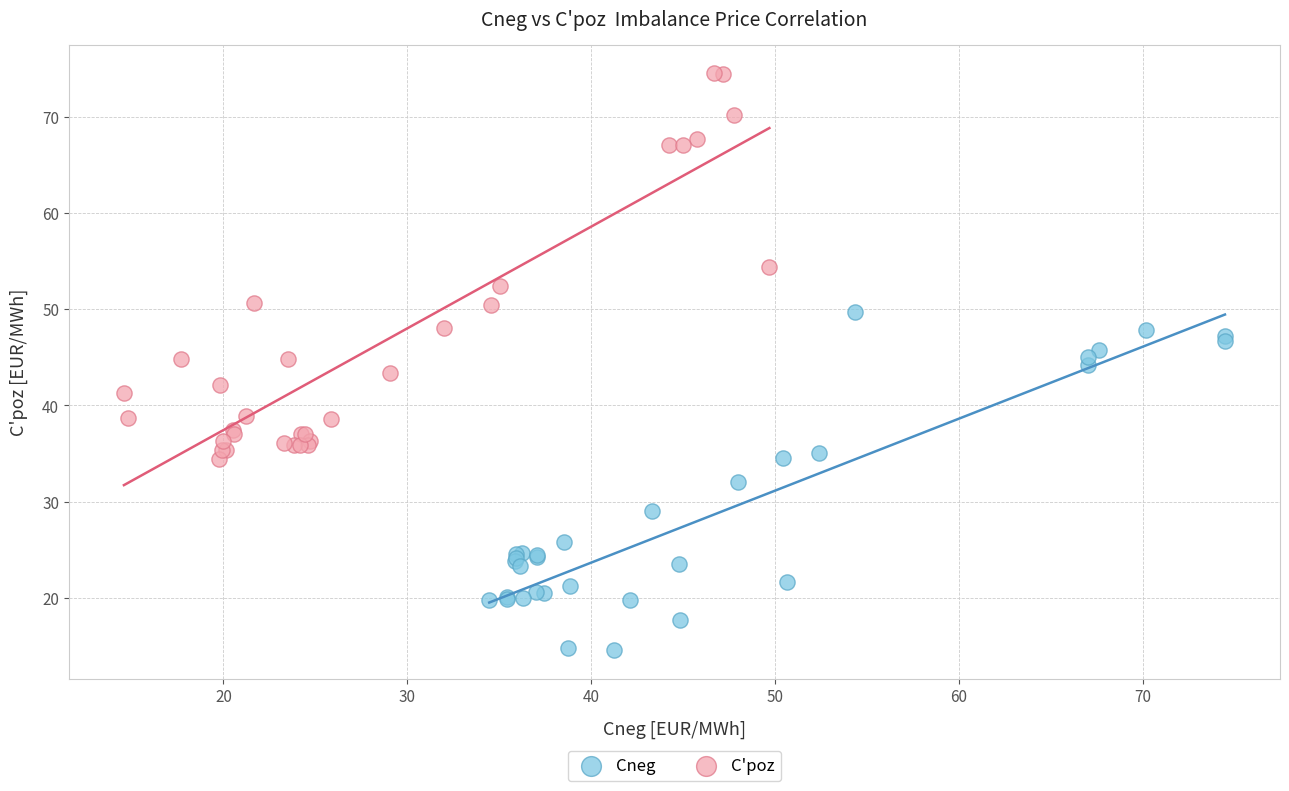

Which series has the largest Y range (max minus min)?

C'poz